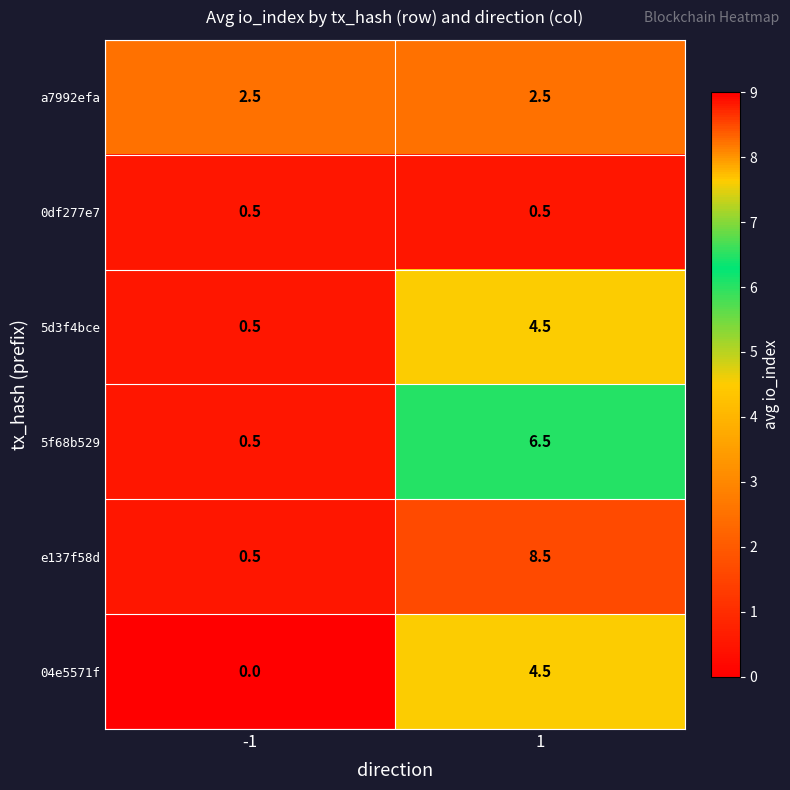

Reading left to right, list all the values displayed in this chart.

a7992efa: -1=2.5	1=2.5
0df277e7: -1=0.5	1=0.5
5d3f4bce: -1=0.5	1=4.5
5f68b529: -1=0.5	1=6.5
e137f58d: -1=0.5	1=8.5
04e5571f: -1=0.0	1=4.5